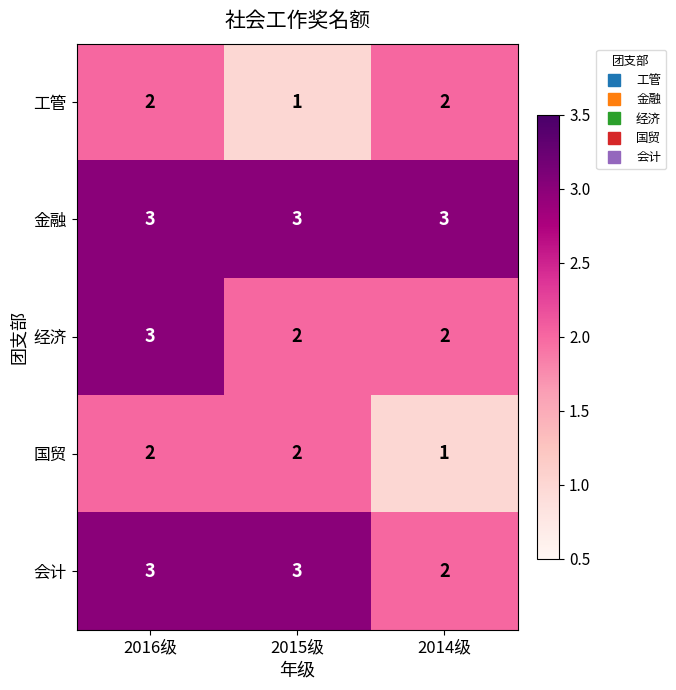

Which series has the largest total across all categories?

金融